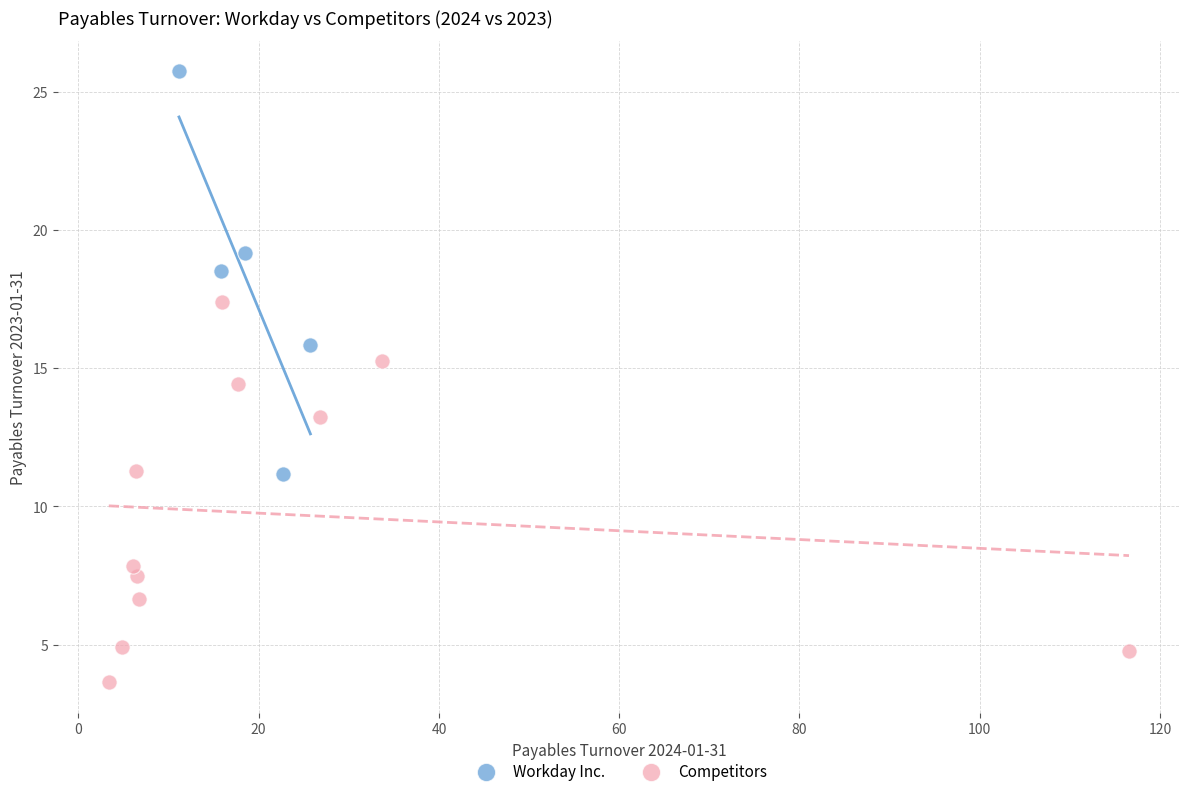

Which series reaches the minimum Y coordinate?

Competitors